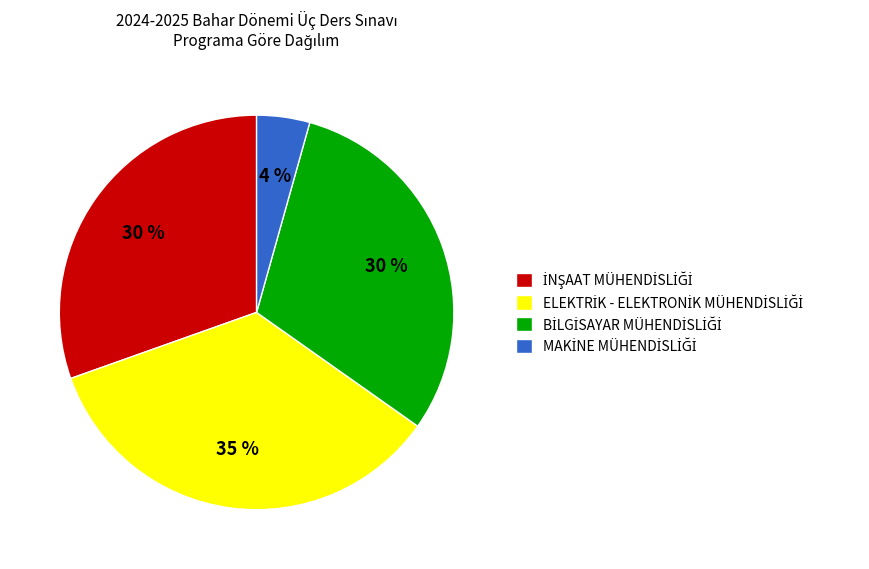

Is there a majority slice in this chart?

No